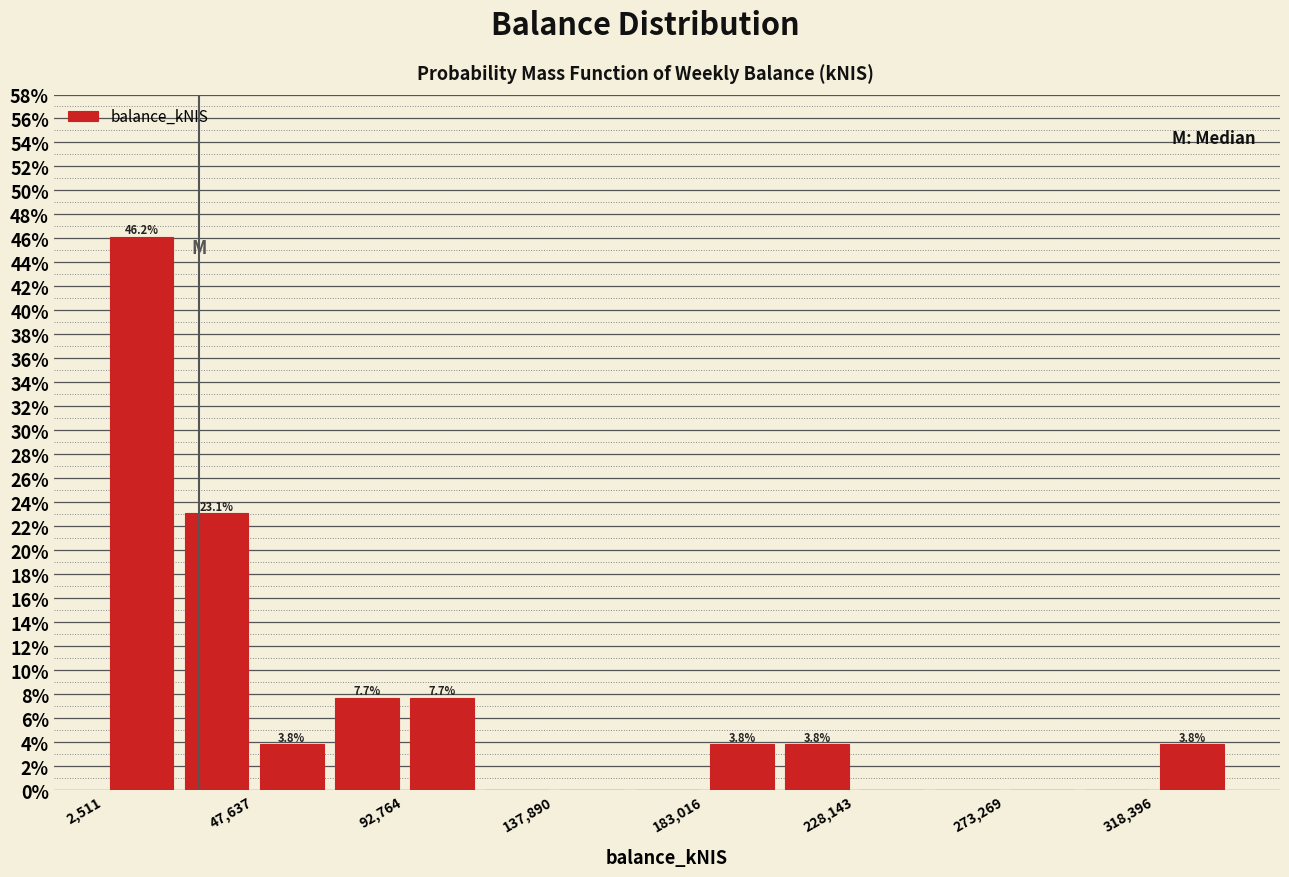

Which range on the x-axis has the tallest bar?

5000 to 25000